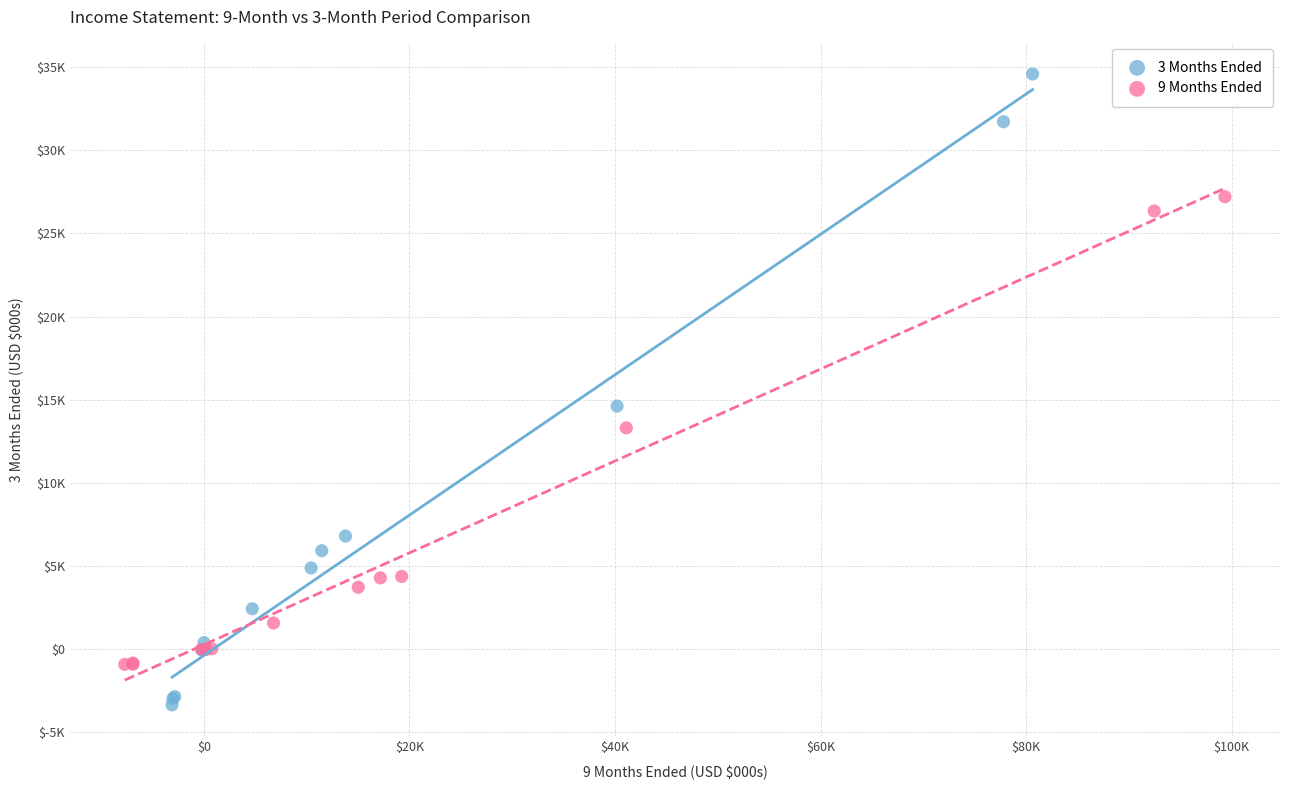

Which series contains the highest Y value?

3 Months Ended